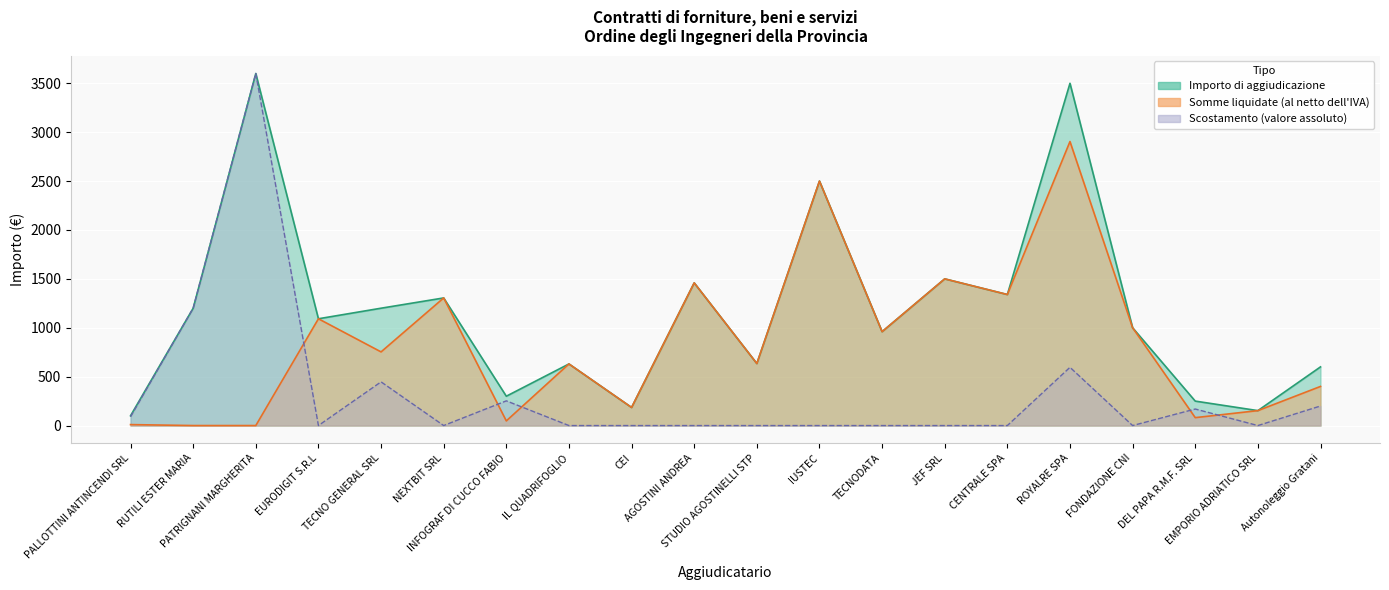

Which series has the widest spread of values?

scostamento